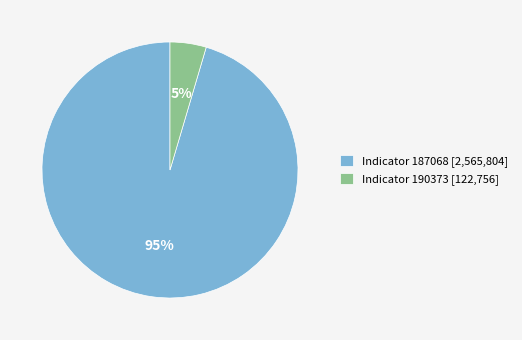

Is the sum of Indicator 190373 [122,756] and Indicator 187068 [2,565,804] greater than half?

Yes